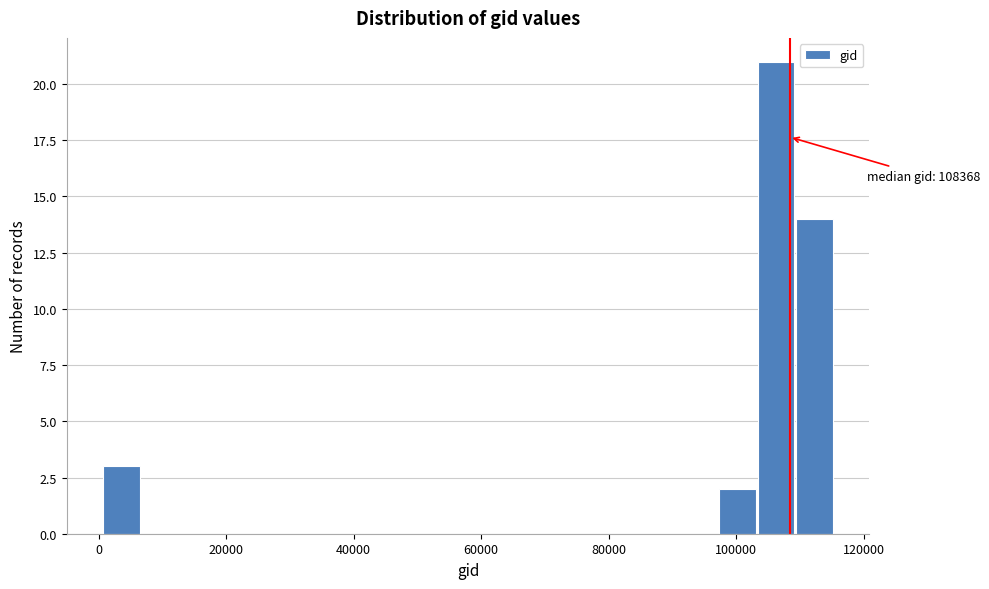

Around what value on the x-axis is the tallest bar? Give the approximate position of its centre, as read against the axis.

106000